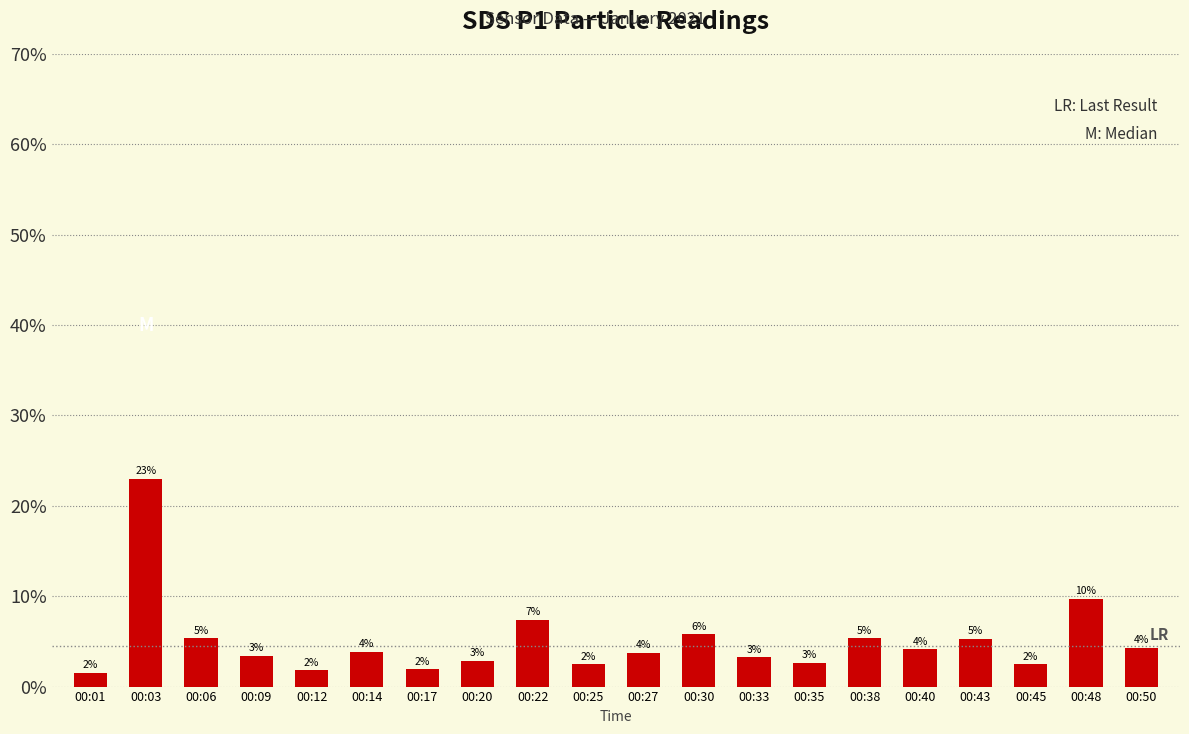

The value at 00:22 is 7.4. True or false?

True